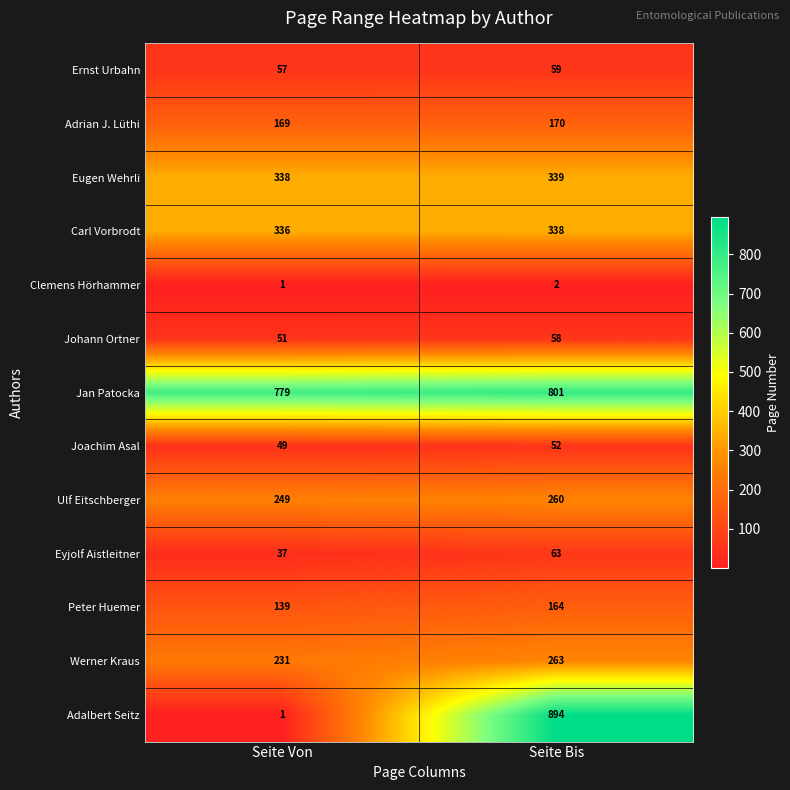

At which category is the sum across all series the highest?

Seite Bis